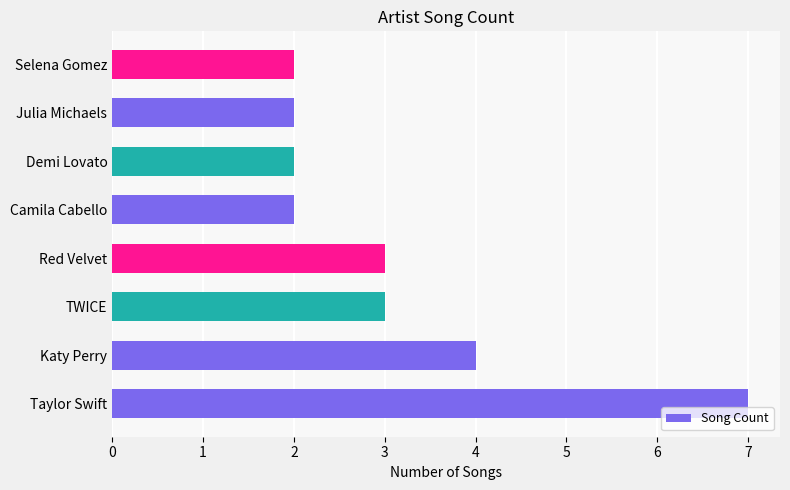

What is the sum of the values at Katy Perry and Red Velvet?

7